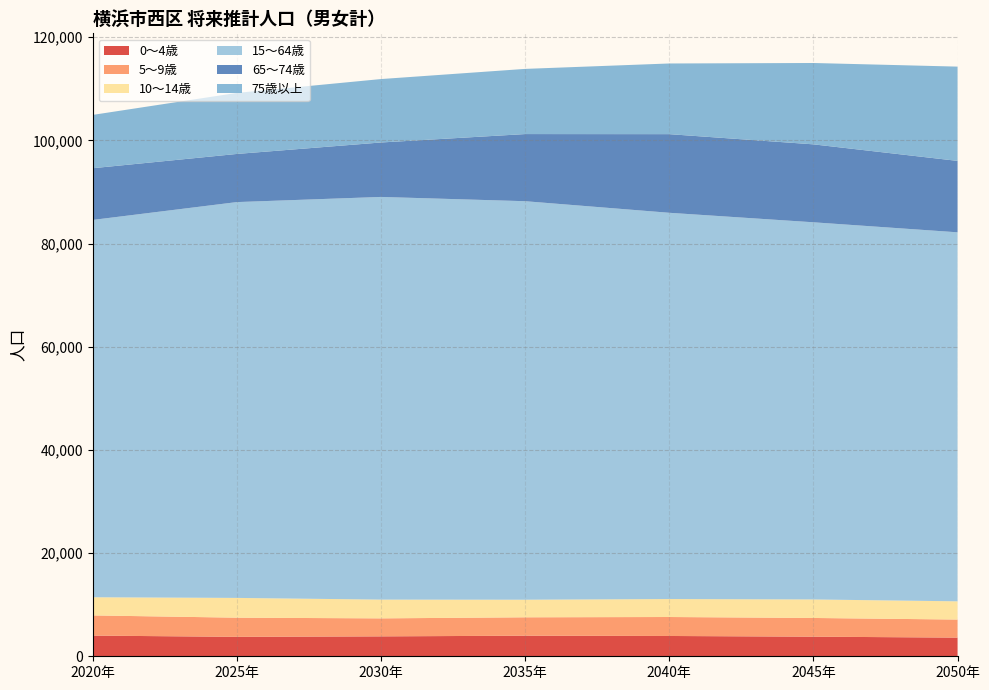

Reading left to right, extract all data points from this chart.

0～4歳: 4008	3770	3860	3988	3934	3800	3618
5～9歳: 3913	3712	3489	3566	3678	3626	3501
10～14歳: 3521	3831	3636	3410	3481	3588	3533
15～64歳: 73136	76724	78052	77245	74871	73108	71527
65～74歳: 10022	9330	10552	13012	15241	15106	13842
75歳以上: 10335	11831	12295	12633	13698	15769	18275